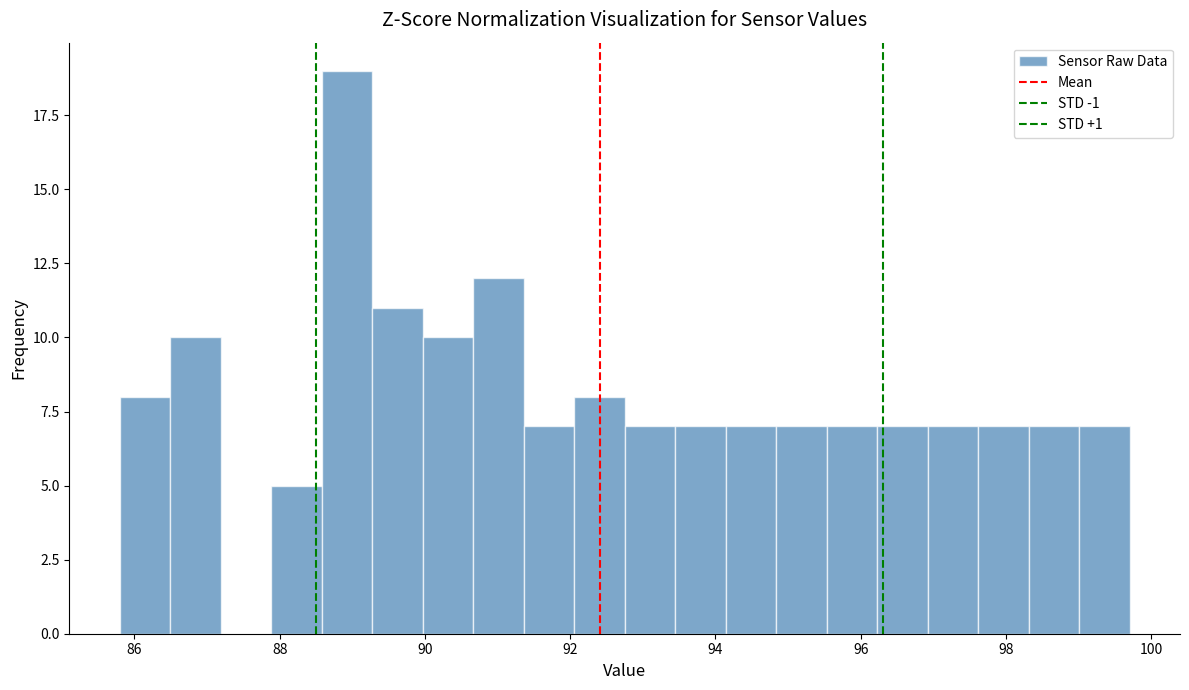

Around what value on the x-axis is the tallest bar? Give the approximate position of its centre, as read against the axis.

89.0